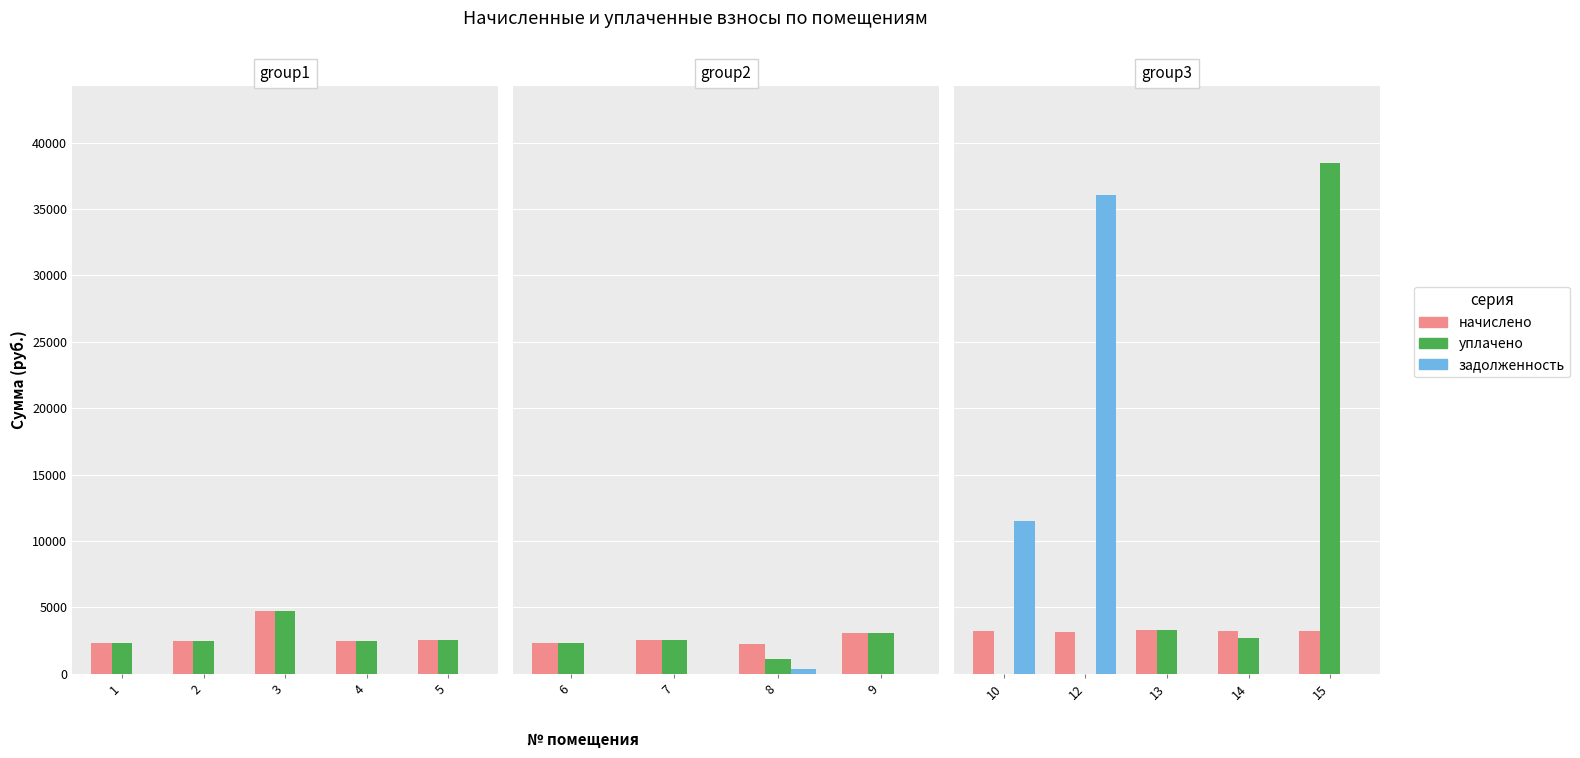

The value of начислено at 13 is 5733.5. True or false?

False